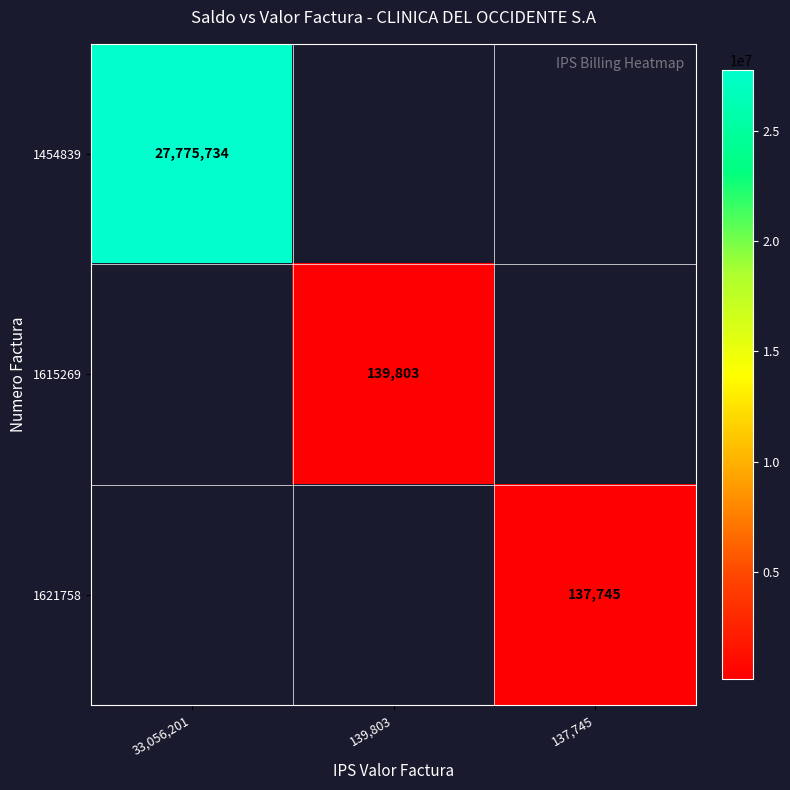

The value of 1615269 at 139,803 is 244019. True or false?

False